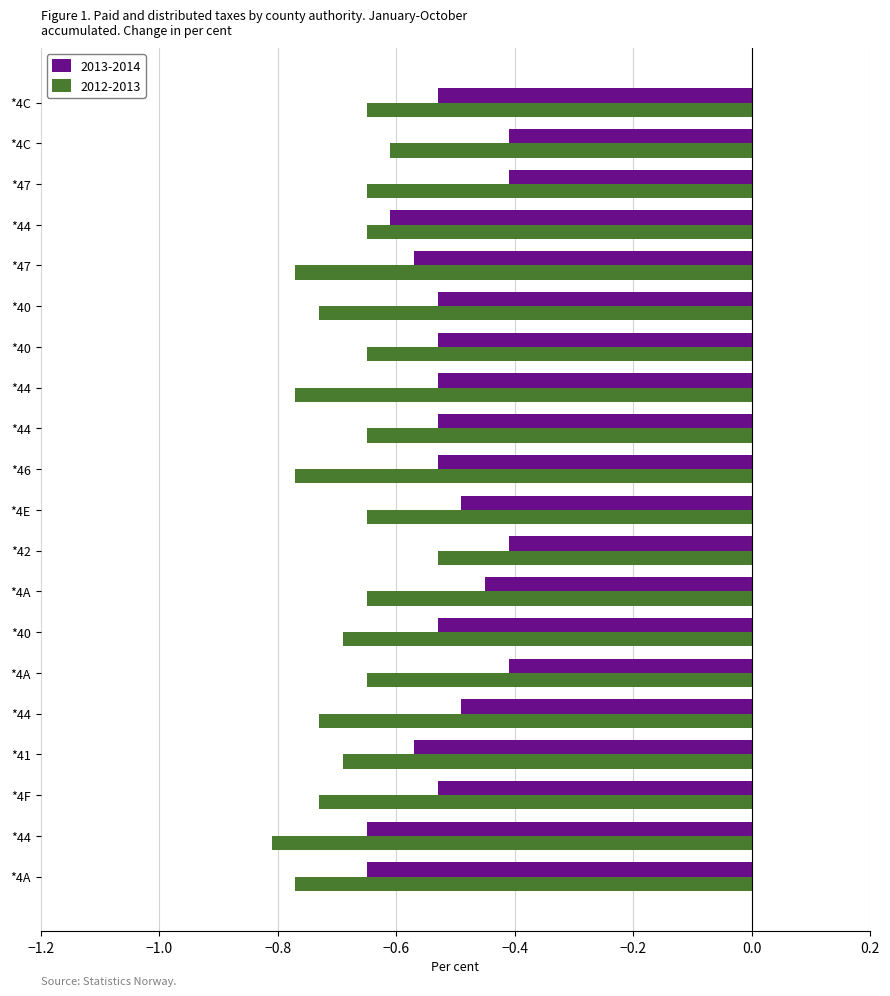

Between *4A and *4A, which series saw the biggest shift?

2013-2014